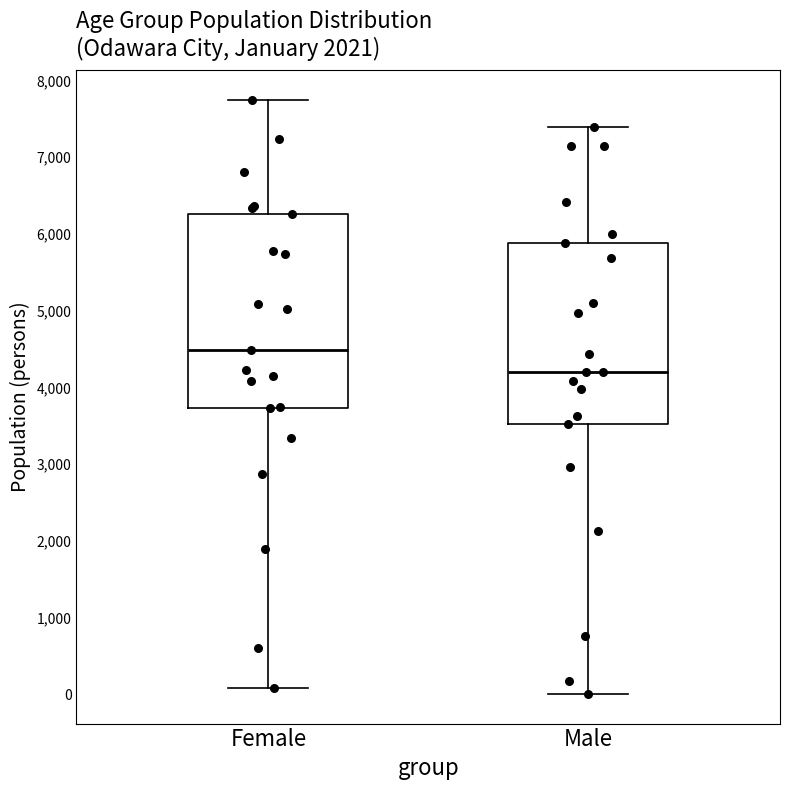

Which box is the tallest, from its lower edge to its upper edge?

Female